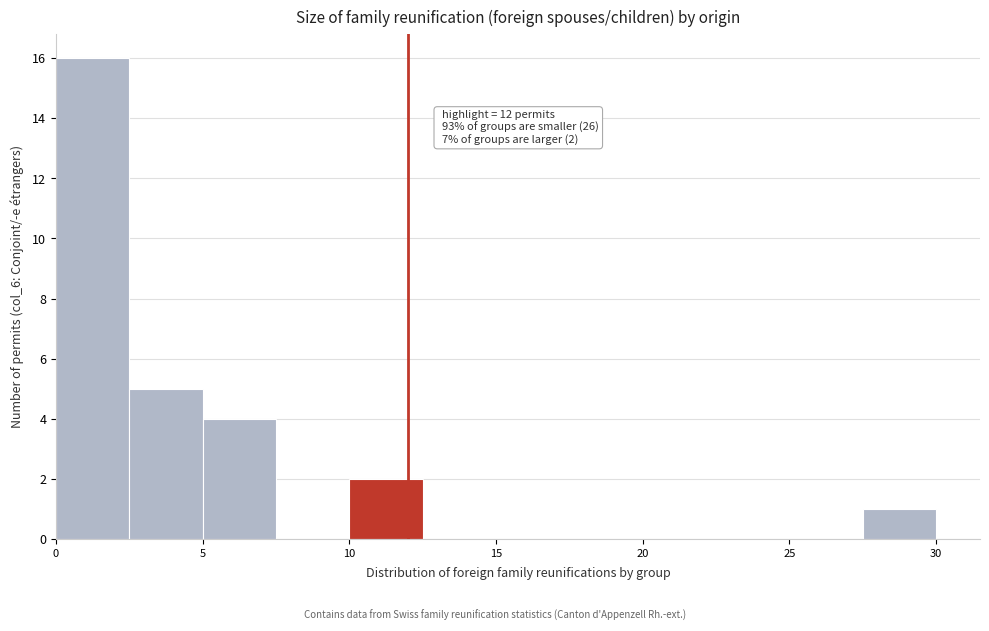

Over which range of the x-axis is the bar tallest?

0.0 to 2.5